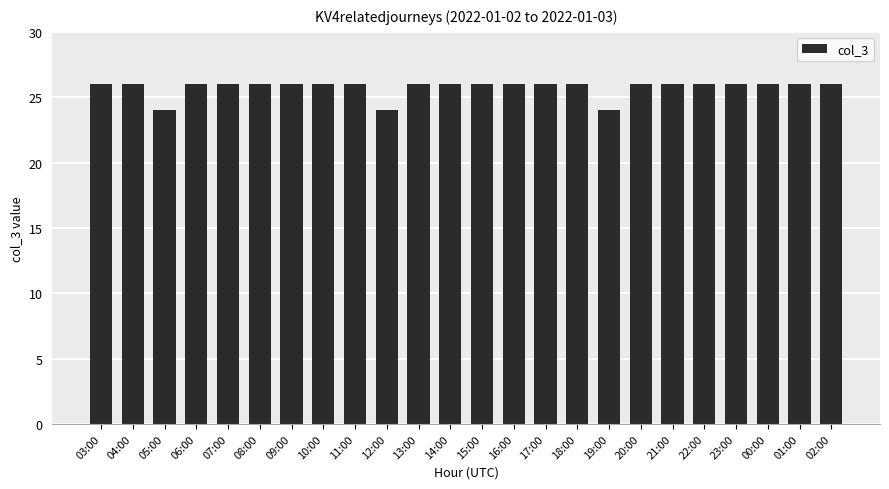

What is the label of the 7th bar from the right?

20:00